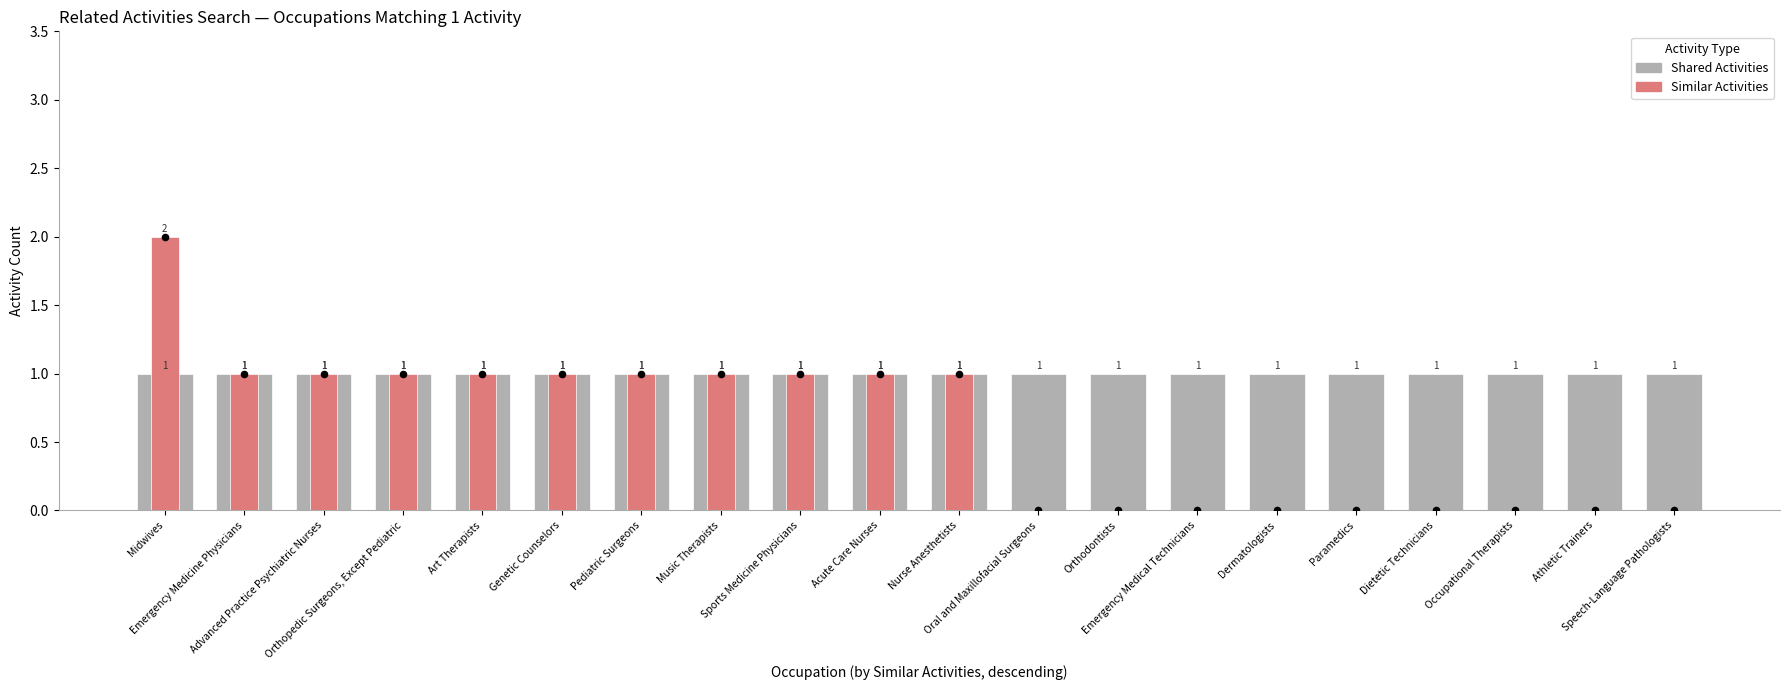

Which series contains the lowest Y value?

Similar Activities